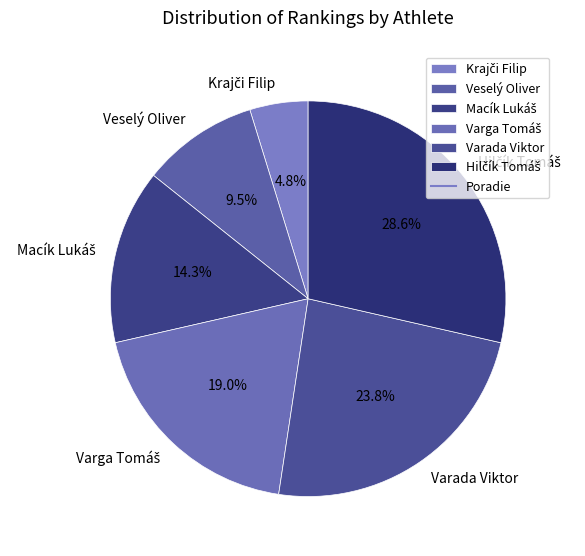

Is there any slice that represents more than half of the pie?

No